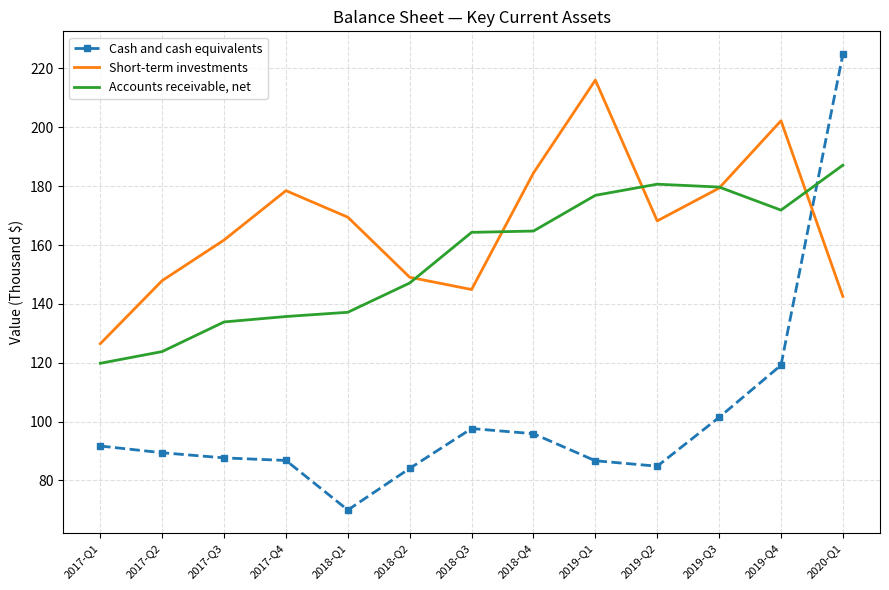

What is the difference between the Accounts receivable, net values at 2018-Q4 and 2019-Q1?

12.1